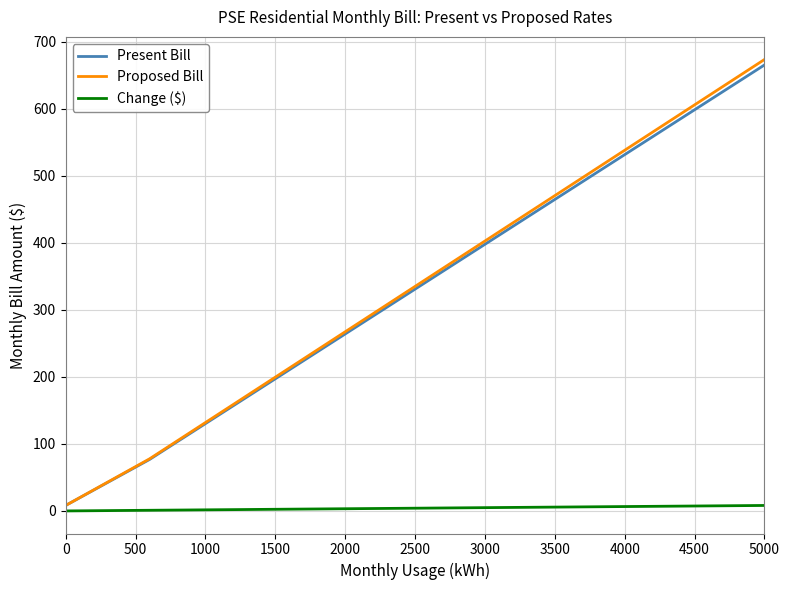

What is the maximum value for Present Bill?

665.5